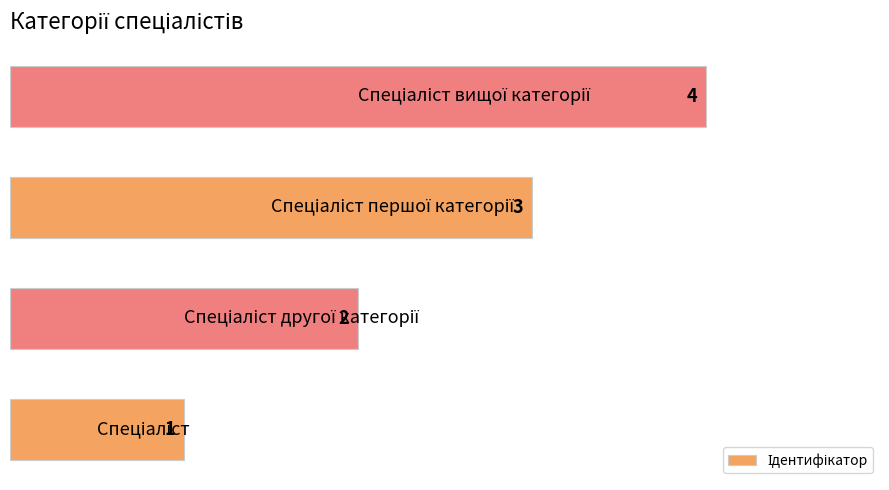

What is the maximum value shown in the chart?

4